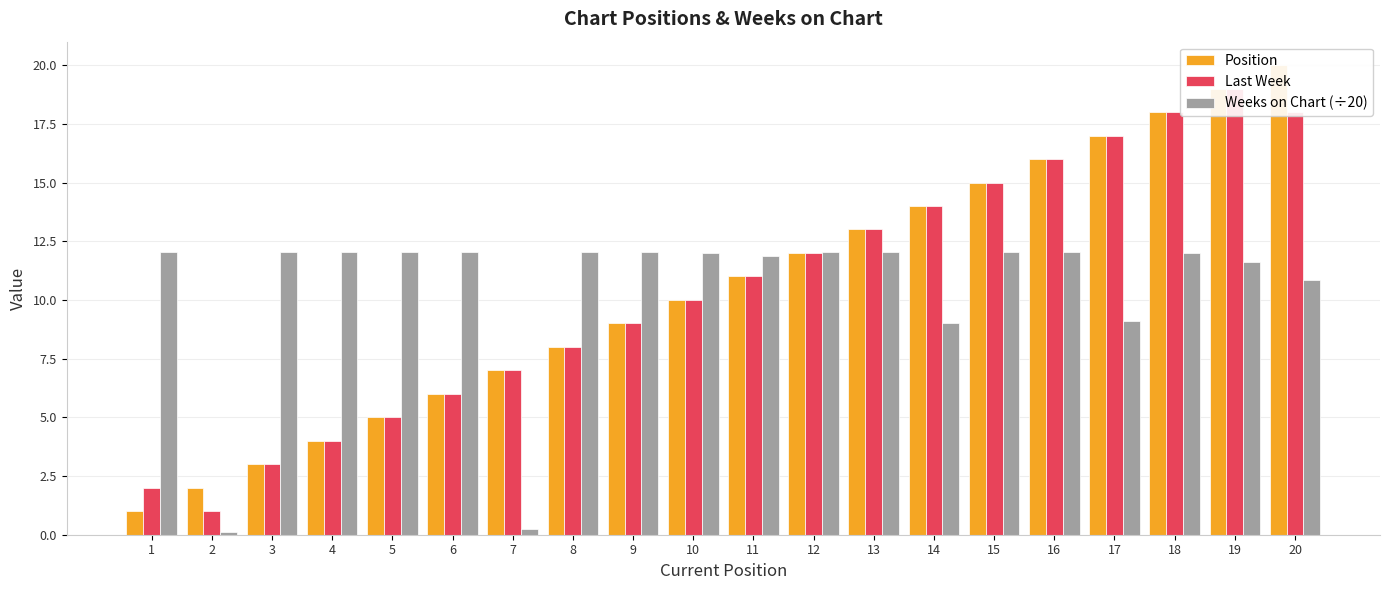

What are all the series names shown in the legend?

Position, Last Week, Weeks on Chart (÷20)